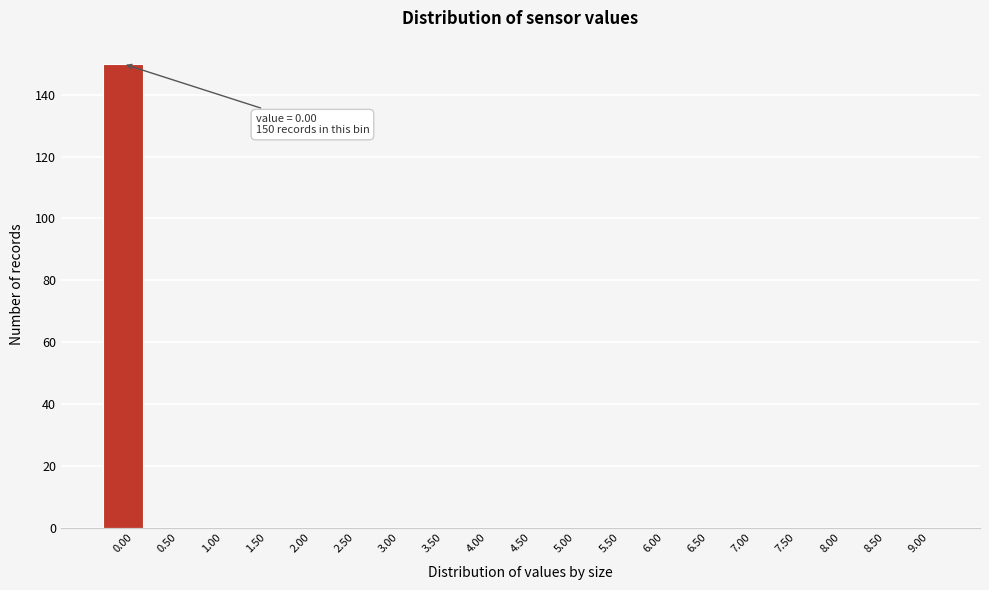

Over which range of the x-axis is the bar tallest?

-0.25 to 0.25